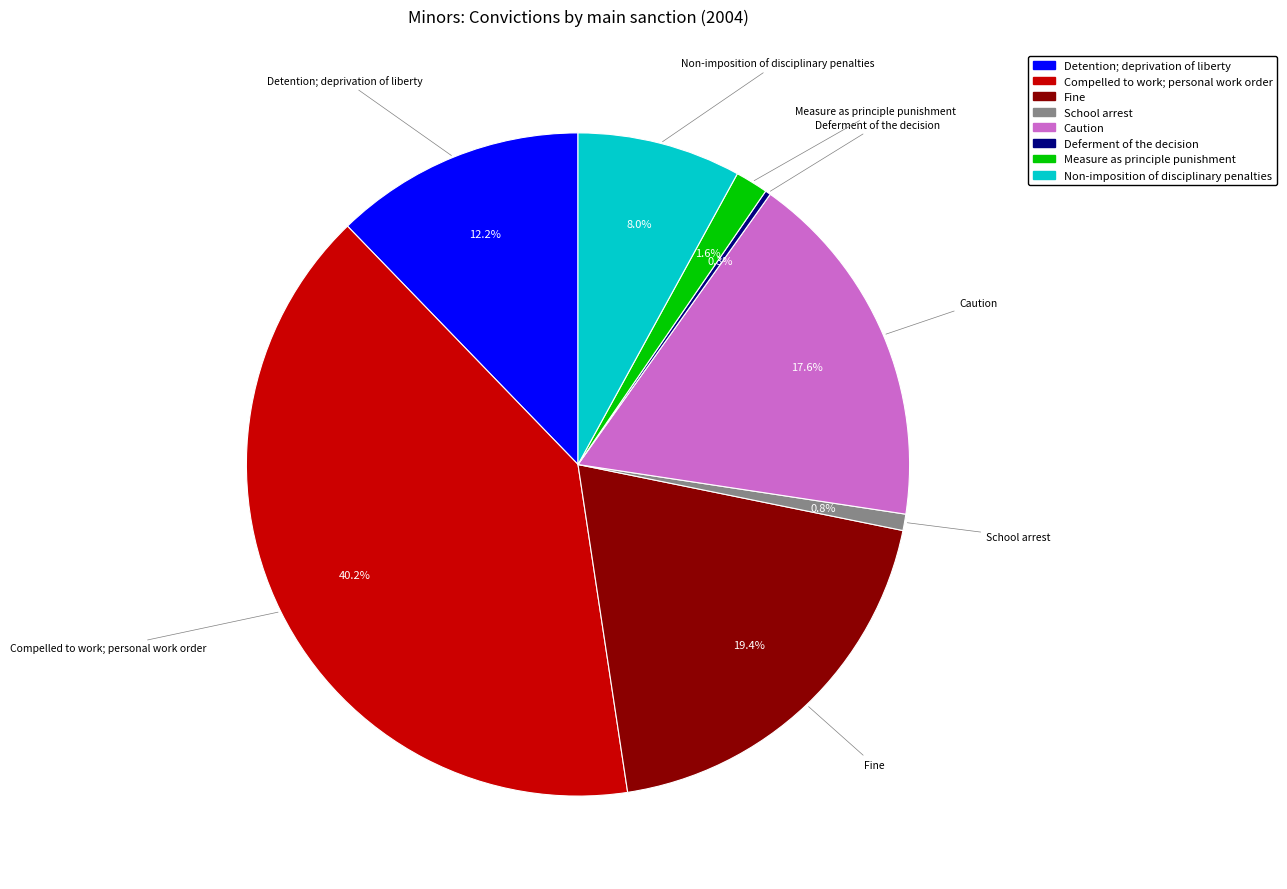

Which has a higher value, Compelled to work; personal work order or Non-imposition of disciplinary penalties?

Compelled to work; personal work order